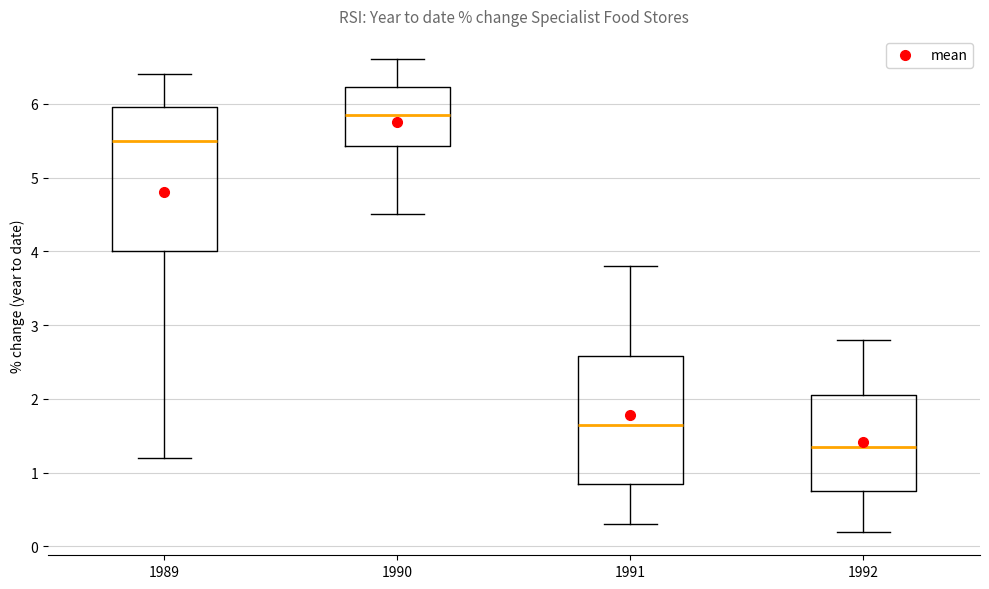

Comparing the boxes themselves (not the whiskers), which one is the tallest?

1989